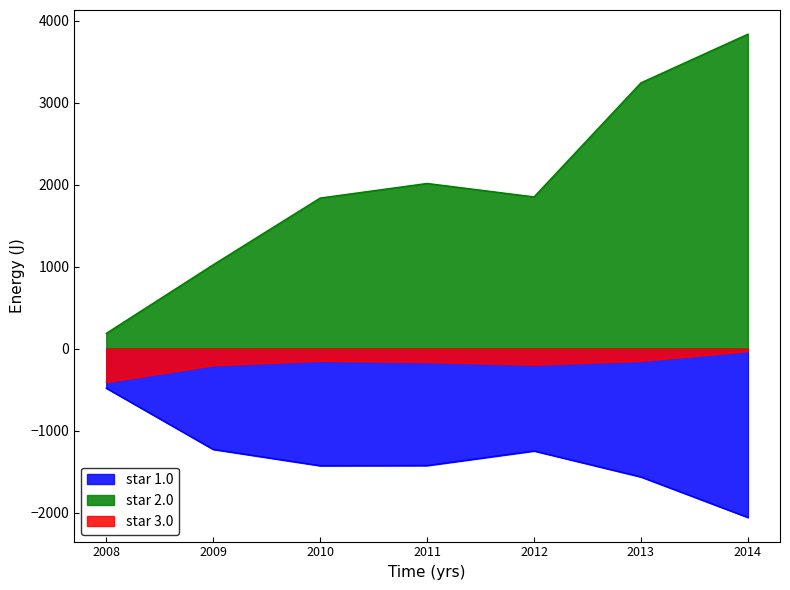

How many interior local valleys does the star 1.0 series have?

1